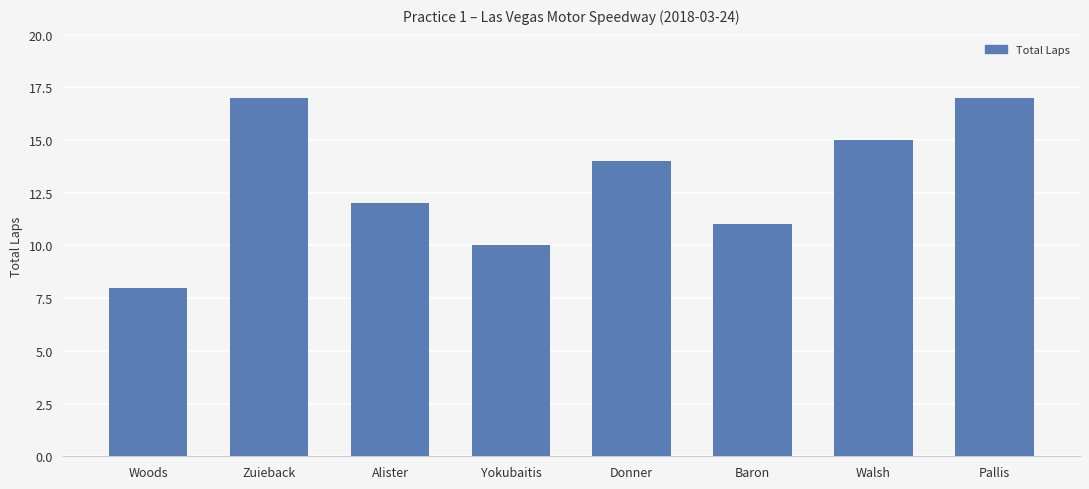

Read the value at Zuieback.

17